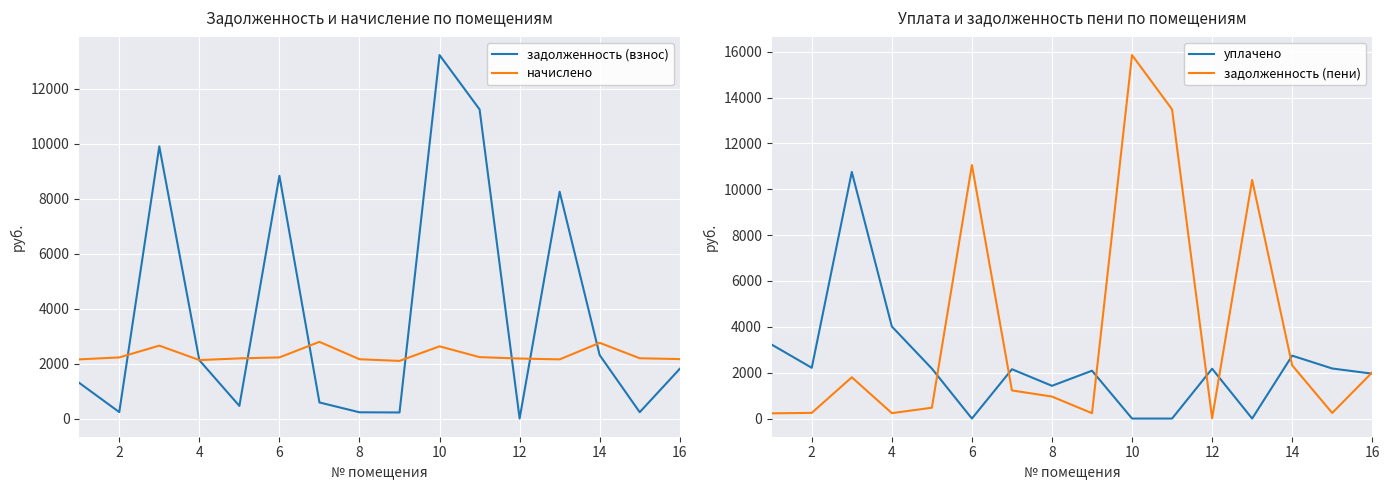

The value of задолженность (взнос) at 6 is 8833.5. True or false?

True